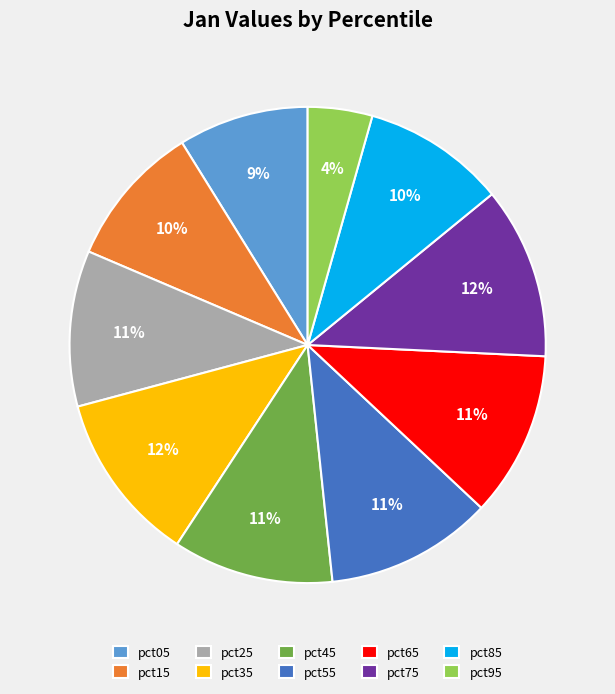

What is the smallest slice in the pie chart?

pct95